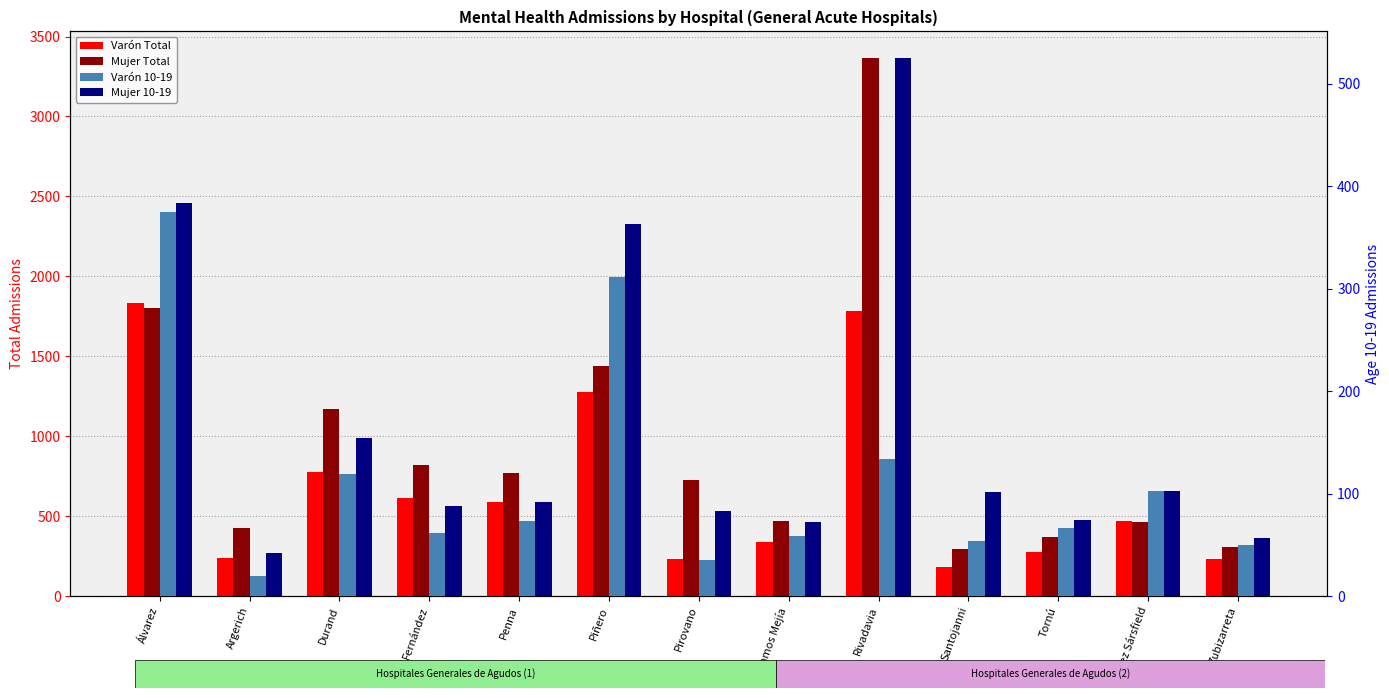

What is the difference between the maximum and second lowest values in the Mujer Total series?

3054